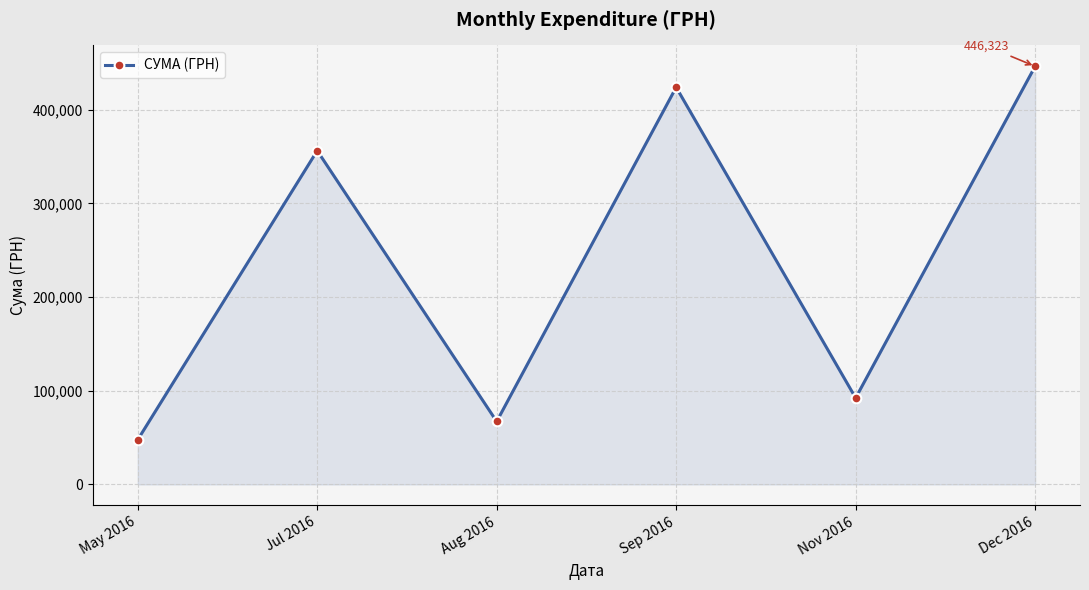

Is it true that the value at Nov 2016 is 92323.5?

True